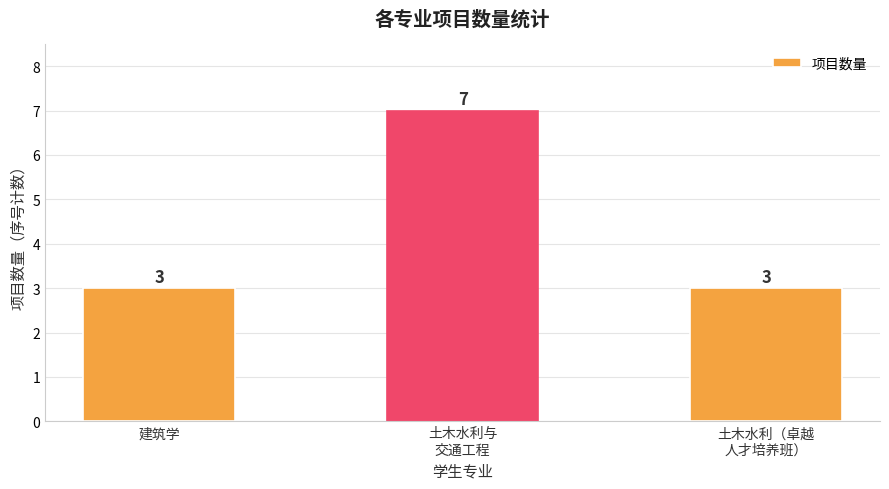

What is the value of the 3rd bar from the left?

3